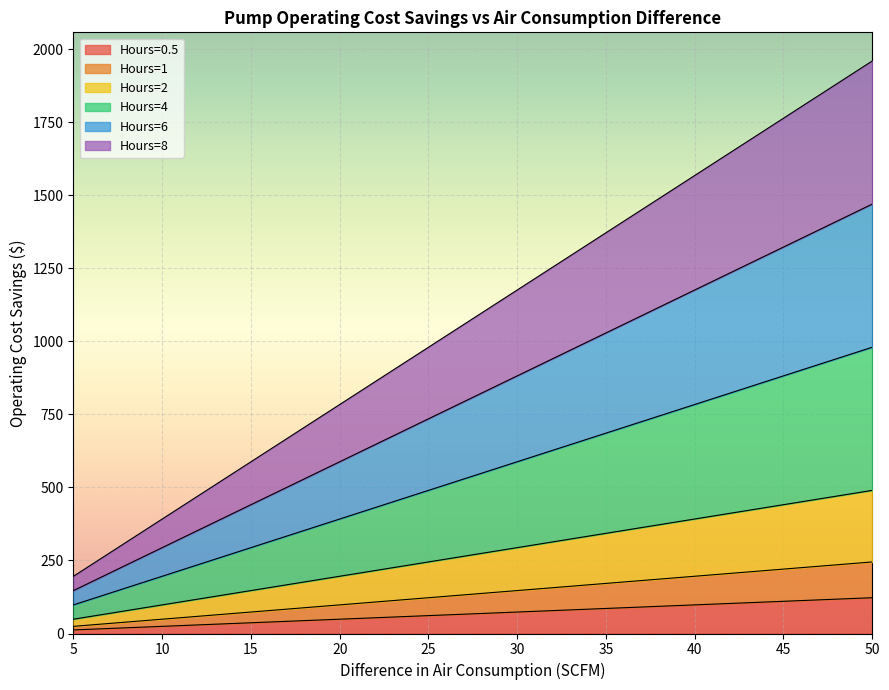

Which has a higher value, 25 or 40?

40